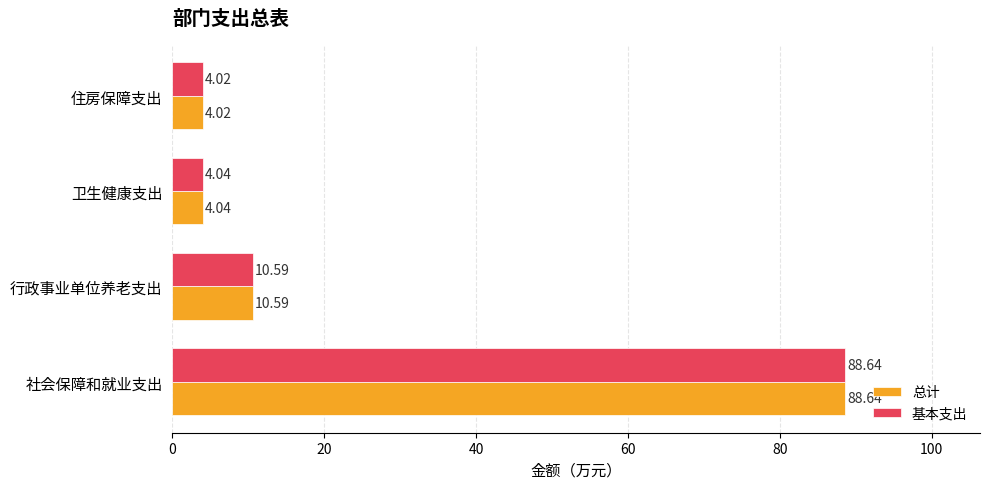

Rank the categories by 总计 value from highest to lowest.

社会保障和就业支出, 行政事业单位养老支出, 卫生健康支出, 住房保障支出